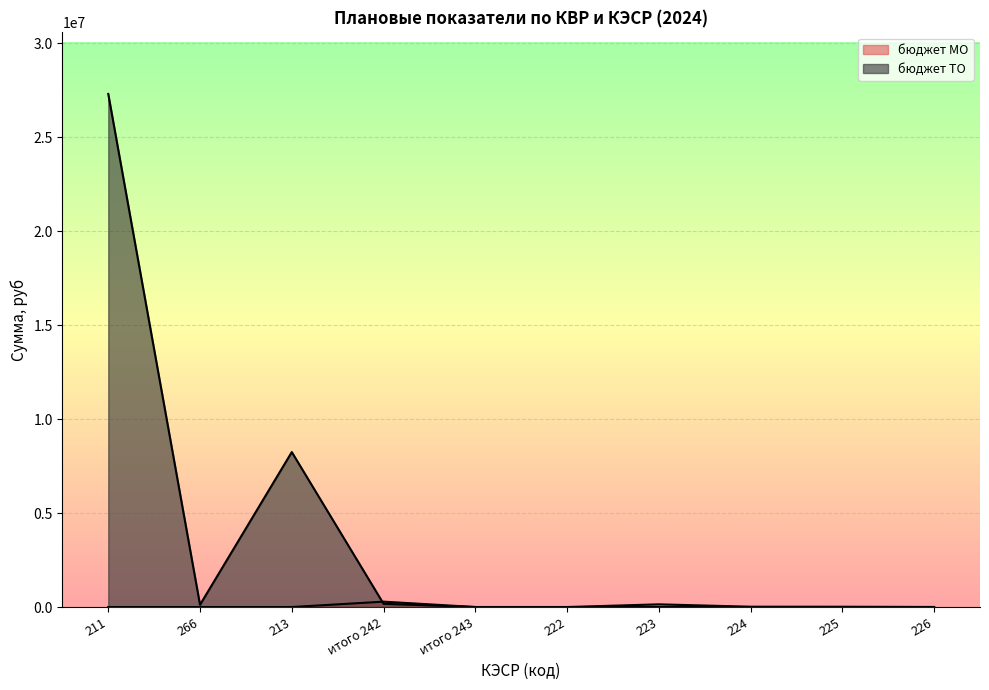

At how many categories does at least one series exceed 19247297?

1